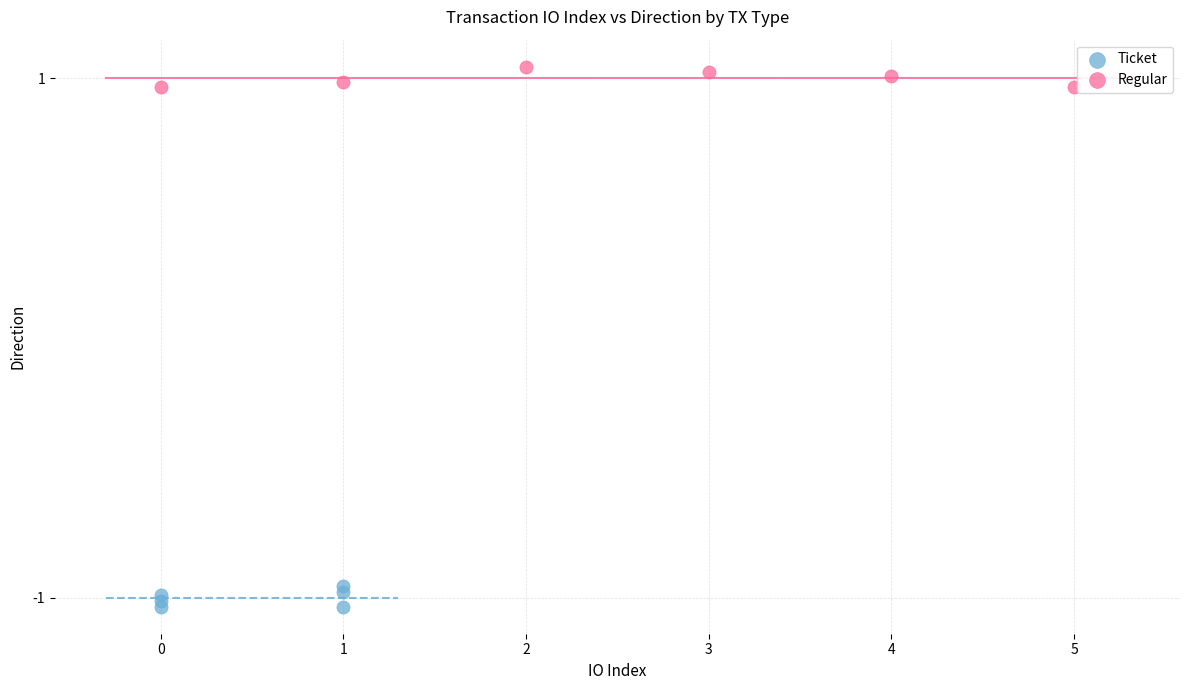

Which series contains the lowest Y value?

Ticket